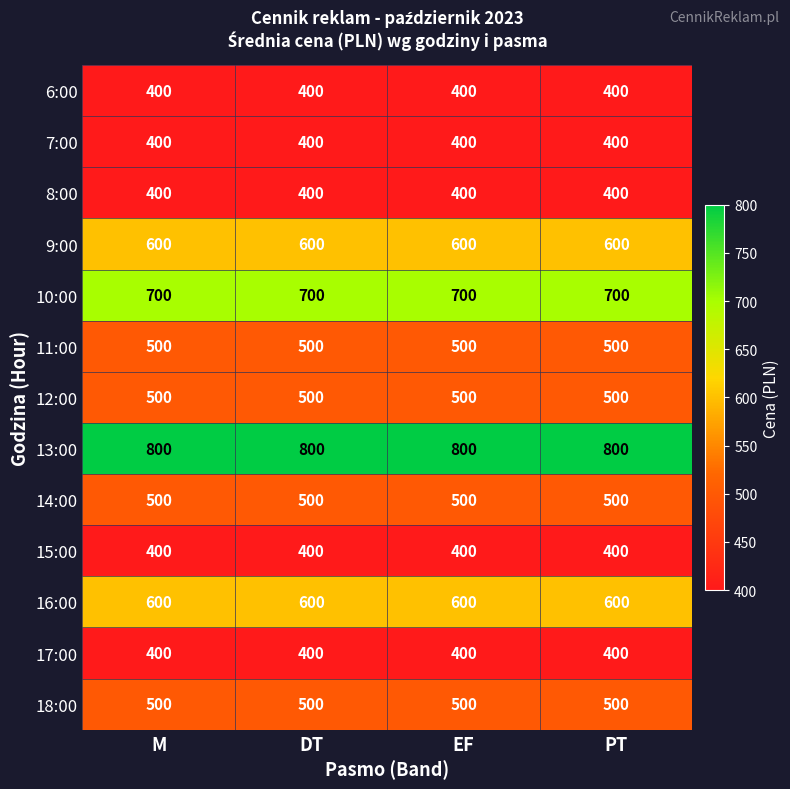

What is the sum of all 14:00 values?

2000